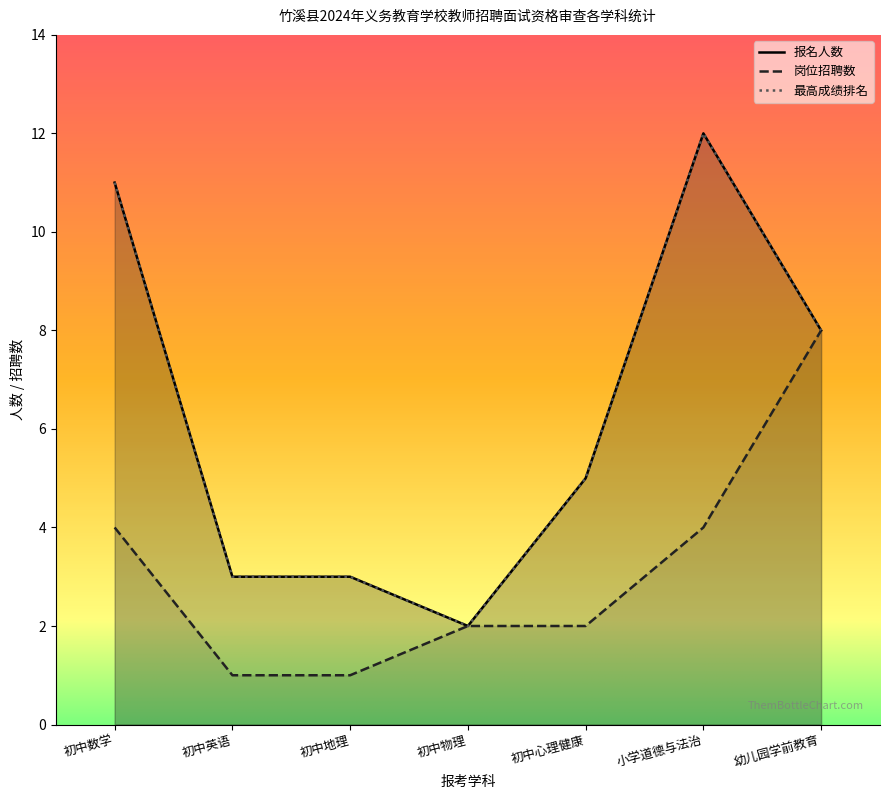

Reading left to right, extract all data points from this chart.

岗位招聘数: 初中数学=4	初中英语=1	初中地理=1	初中物理=2	初中心理健康=2	小学道德与法治=4	幼儿园学前教育=8
学科成绩排名(max): 初中数学=11	初中英语=3	初中地理=3	初中物理=2	初中心理健康=5	小学道德与法治=12	幼儿园学前教育=8
序号(count): 初中数学=11	初中英语=3	初中地理=3	初中物理=2	初中心理健康=5	小学道德与法治=12	幼儿园学前教育=8